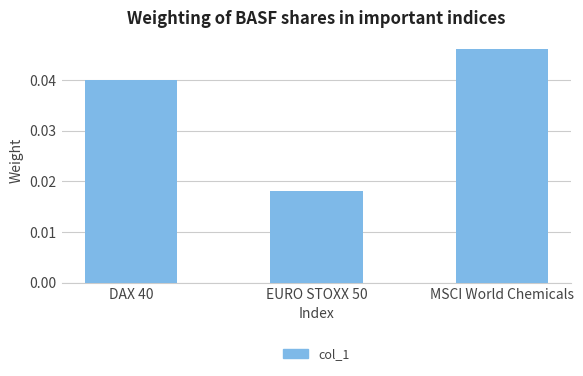

Rank the categories by value from highest to lowest.

MSCI World Chemicals, DAX 40, EURO STOXX 50